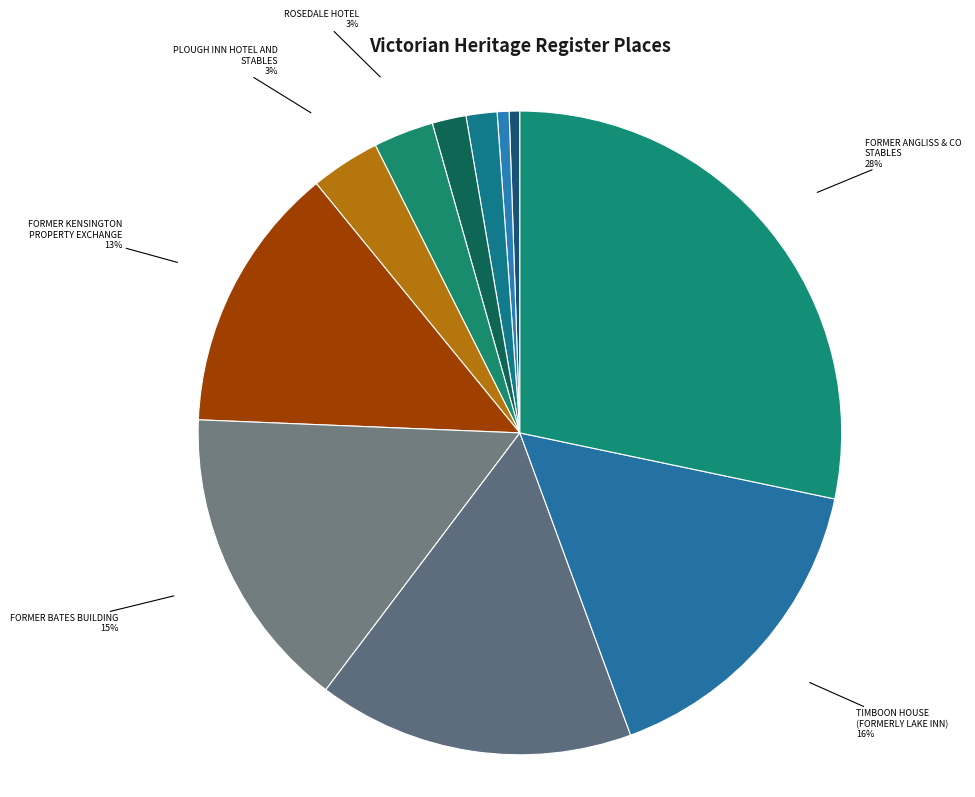

How many slices are in this pie chart?

11